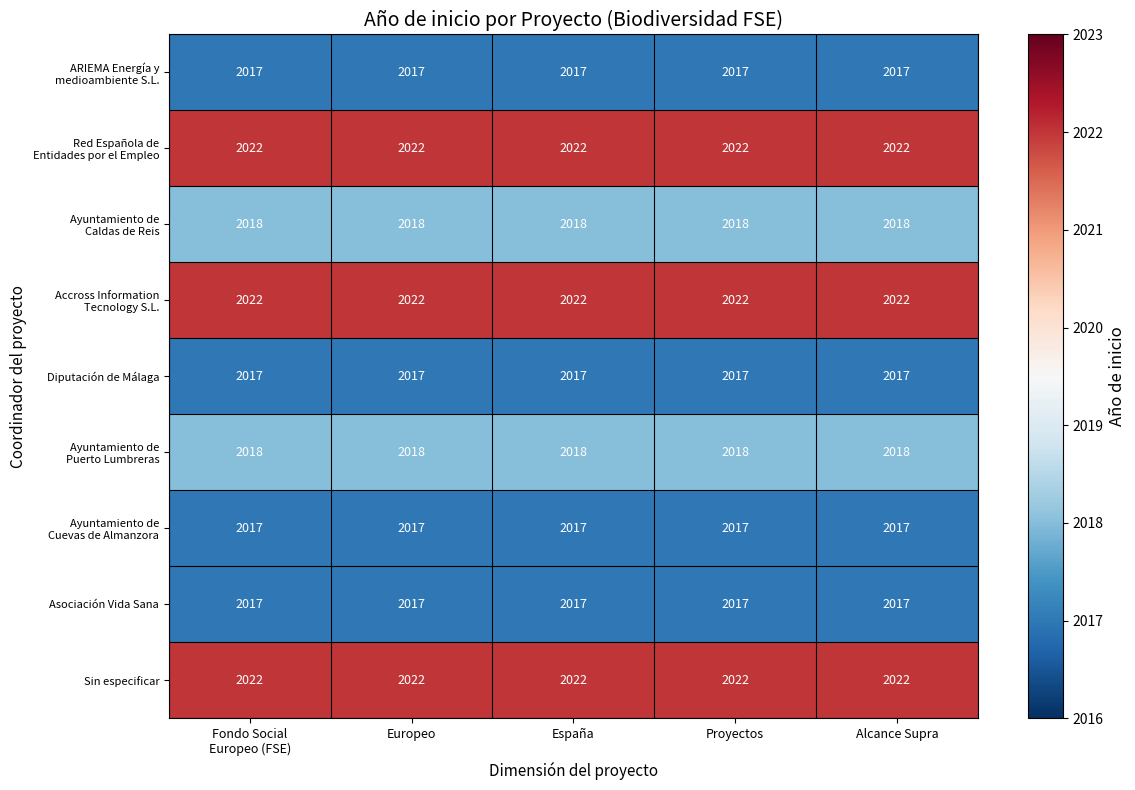

Is it true that Asociación Vida Sana equals 2017 at Proyectos?

True